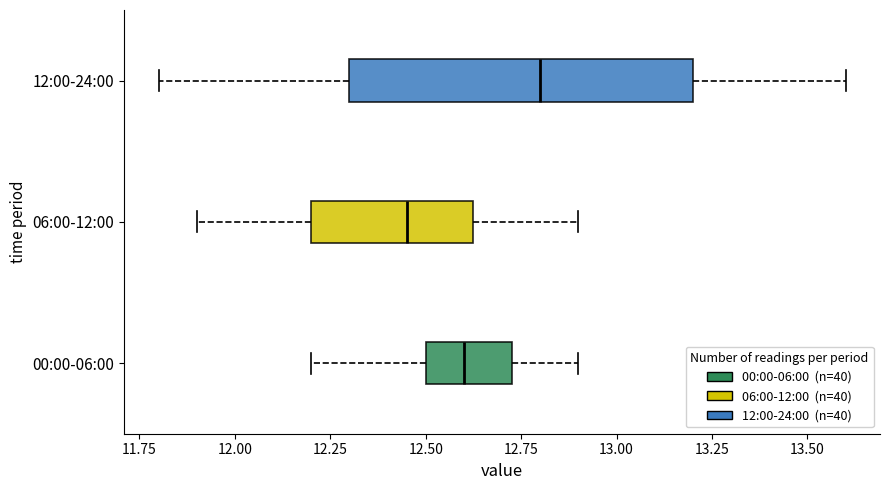

Which box is the widest, from its left edge to its right edge?

12:00-24:00